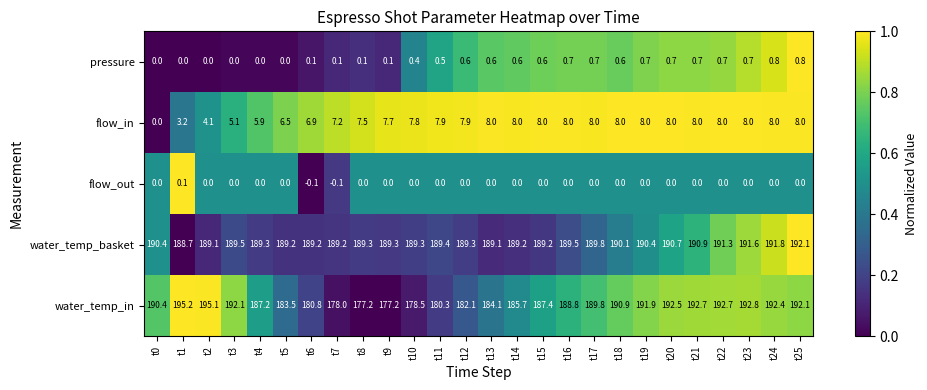

Rank the series by their maximum value, from highest to lowest.

water_temp_in, water_temp_basket, flow_in, pressure, flow_out